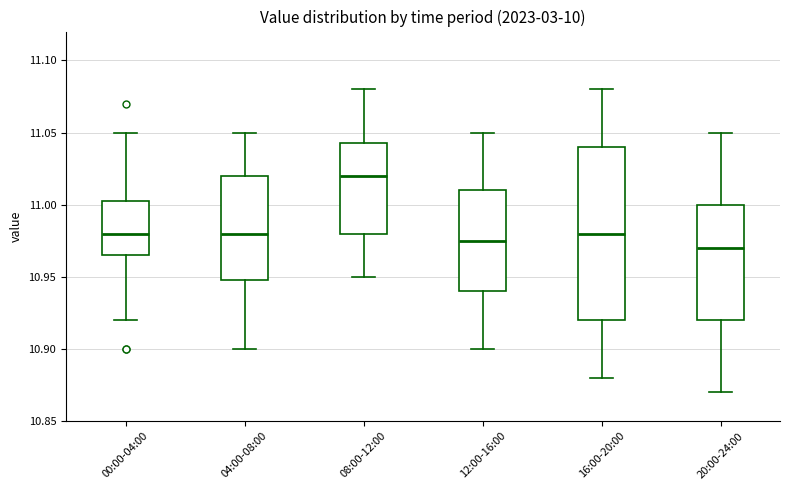

Comparing the boxes themselves (not the whiskers), which one is the tallest?

16:00-20:00